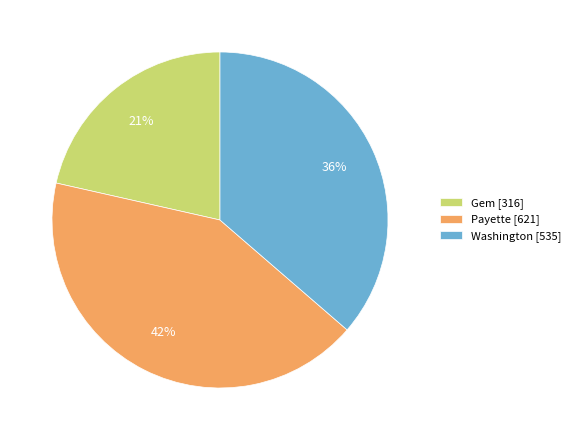

Is the sum of Washington [535] and Gem [316] greater than half?

Yes